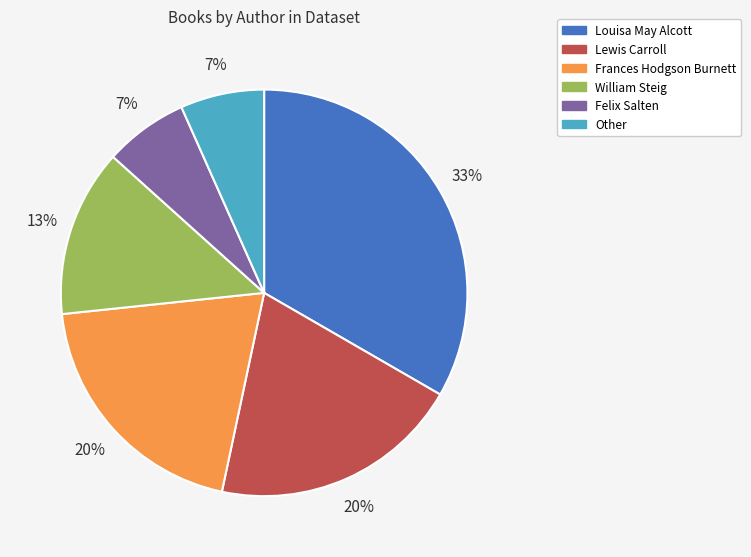

Approximately how many times larger is the value at Lewis Carroll compared to William Steig?

1.5